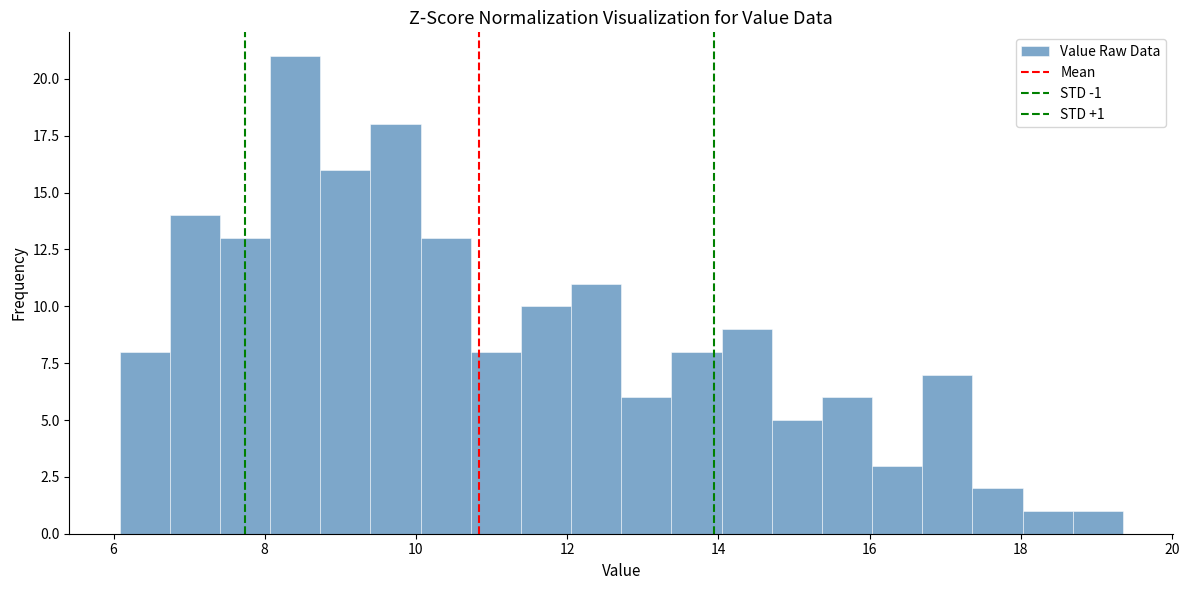

Around what value on the x-axis is the tallest bar? Give the approximate position of its centre, as read against the axis.

8.4